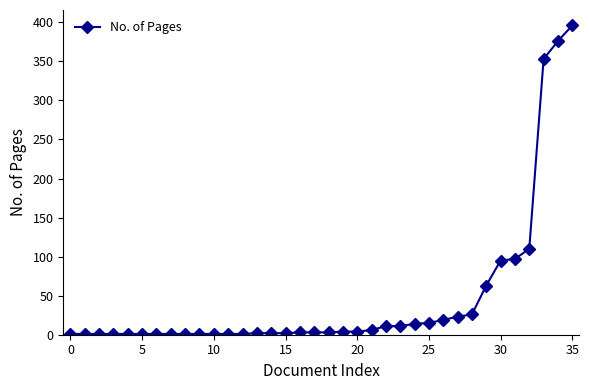

What is the greatest value displayed?

396